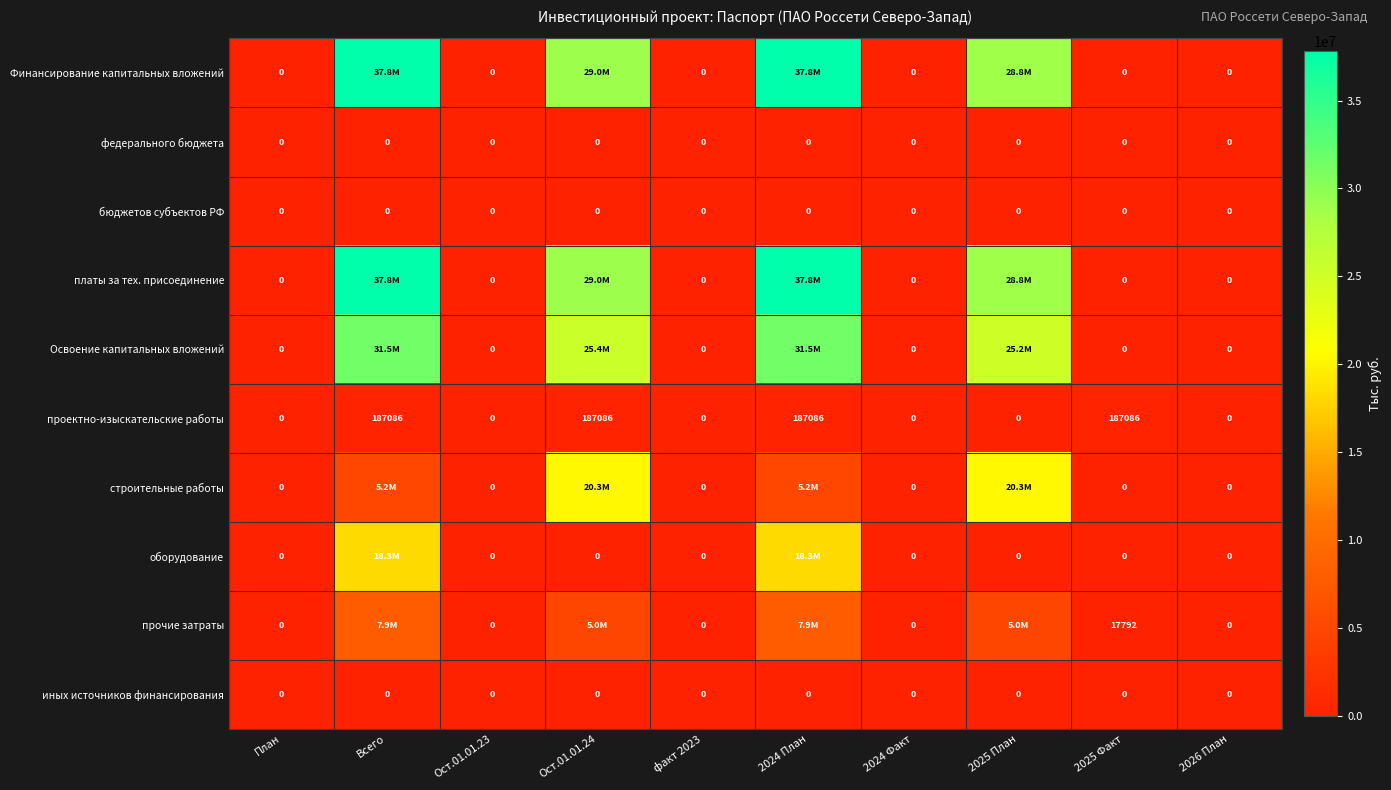

Which has a higher value, 2025 План or 2024 План?

2024 План